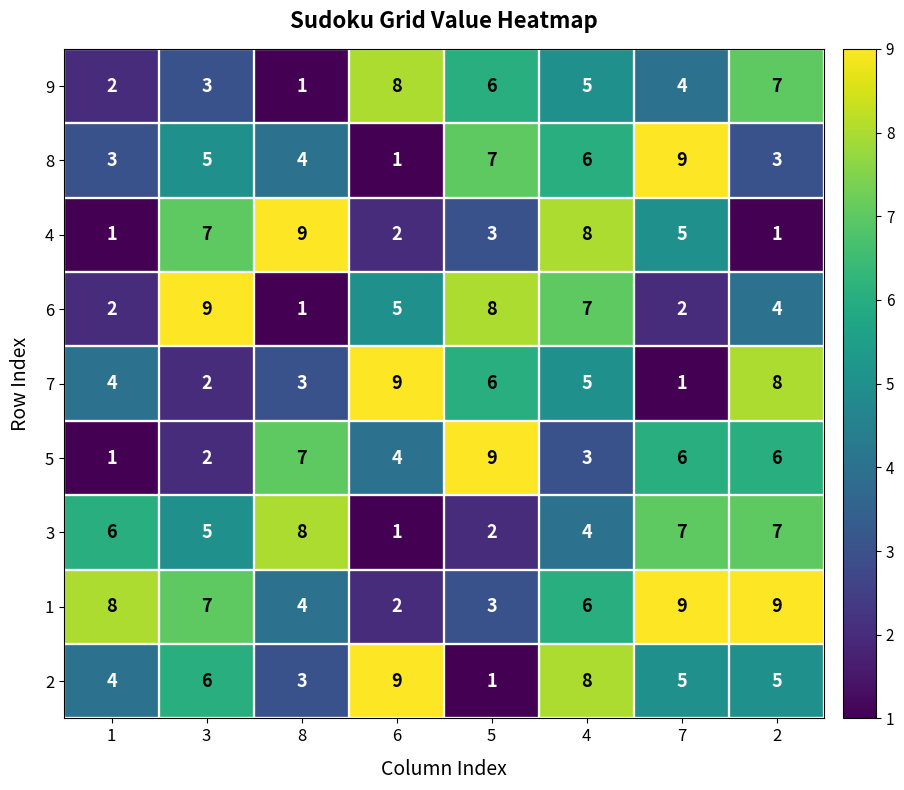

Count the 9 values in the range 3 to 7.

5